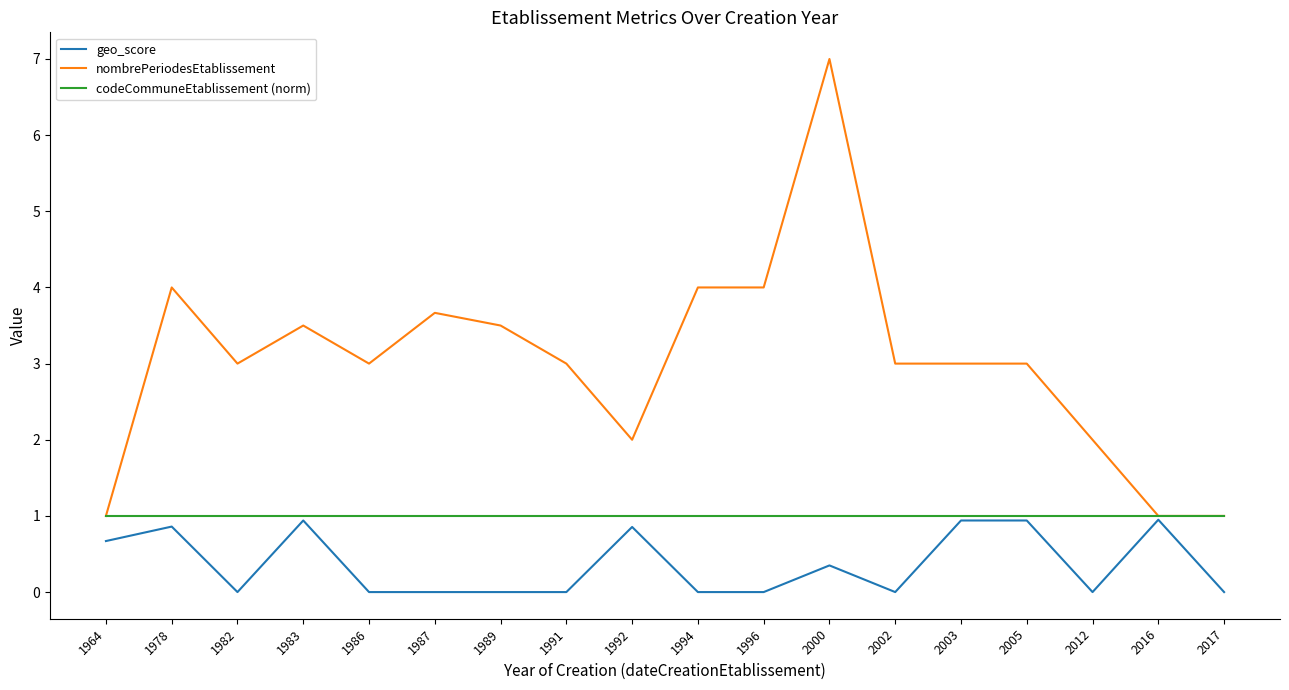

Which category has the highest value in the nombrePeriodesEtablissement series?

2000